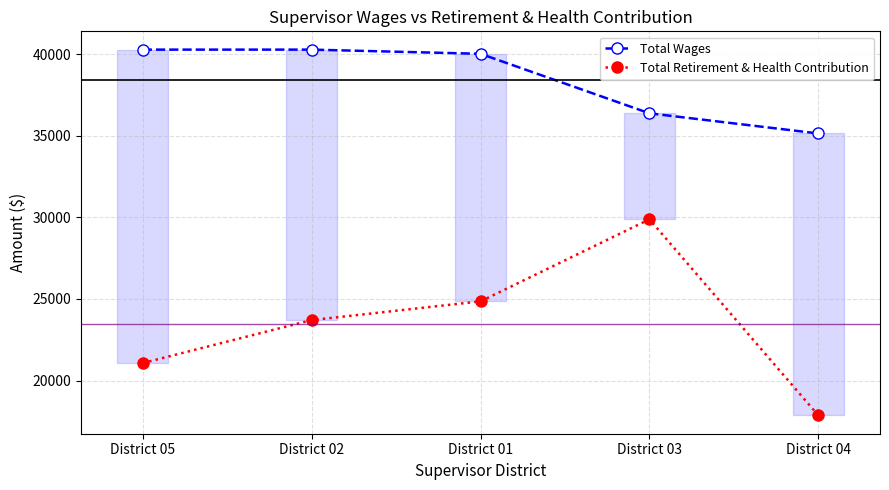

The Total Wages series shows 36381 at District 03. True or false?

True